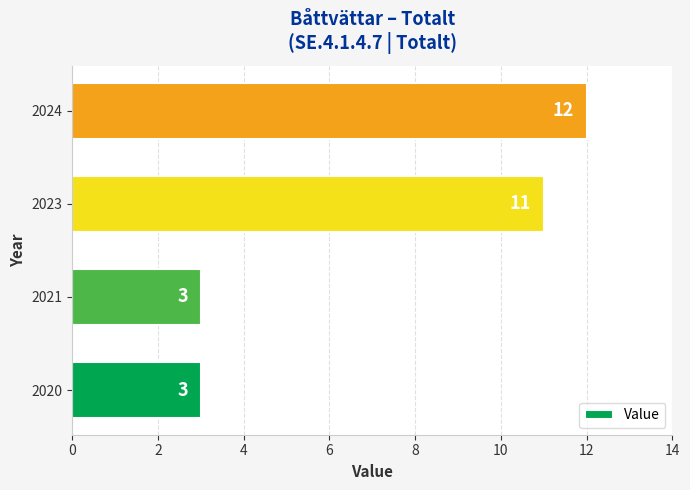

Which label corresponds to the largest value in the chart?

2024